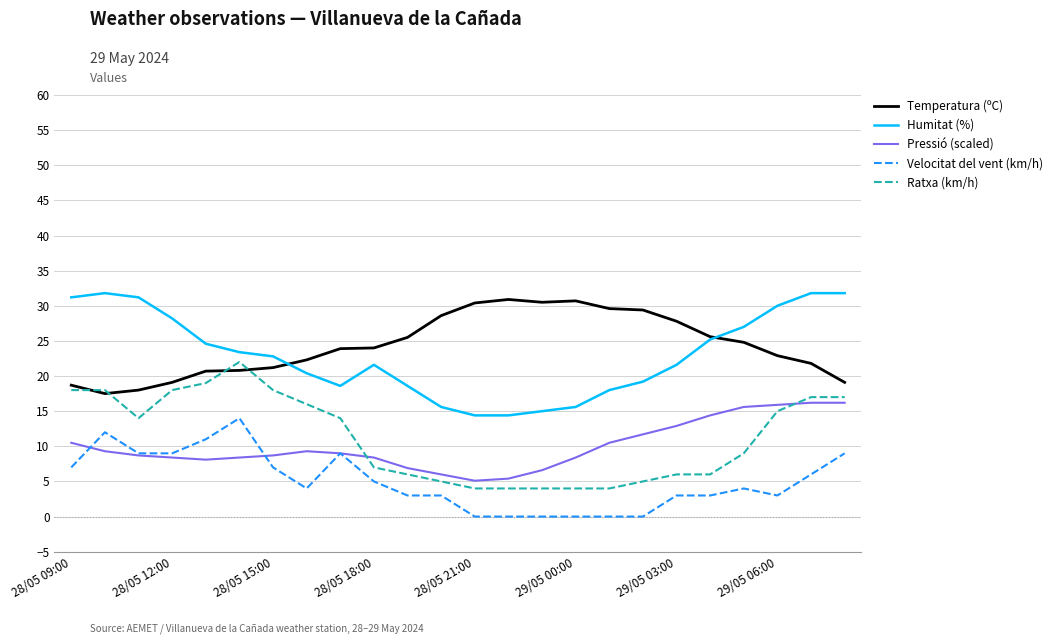

True or false: Temperatura (ºC) and Velocitat del vent (km/h) cross at least once.

False